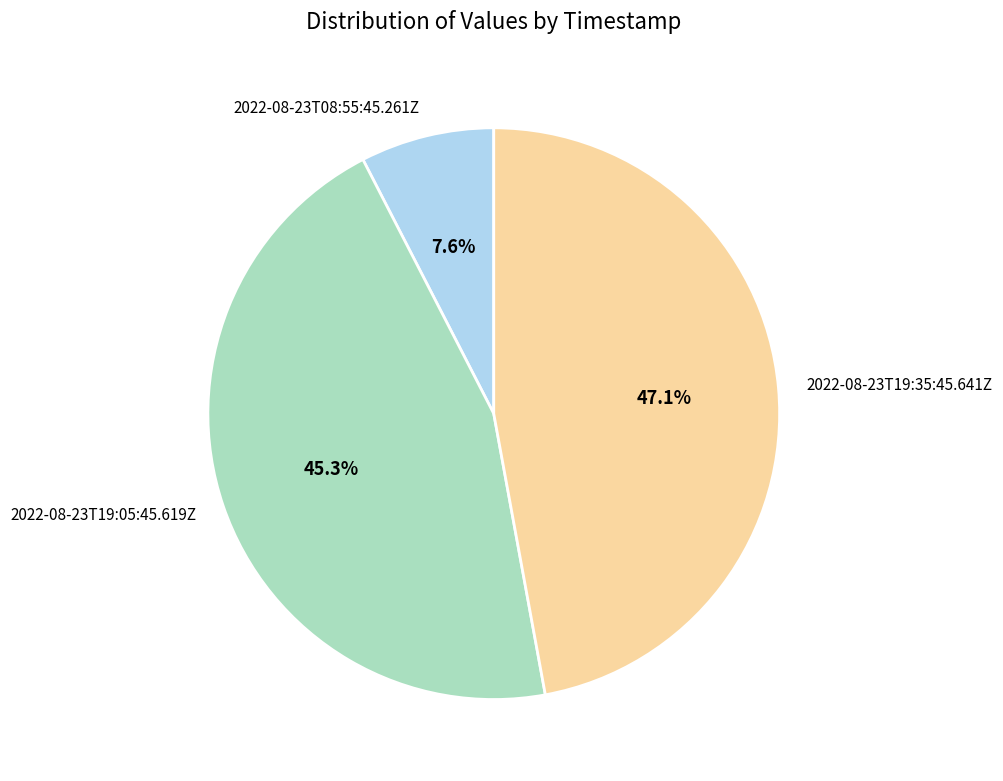

Rank the categories by value from lowest to highest.

2022-08-23T08:55:45.261Z, 2022-08-23T19:05:45.619Z, 2022-08-23T19:35:45.641Z